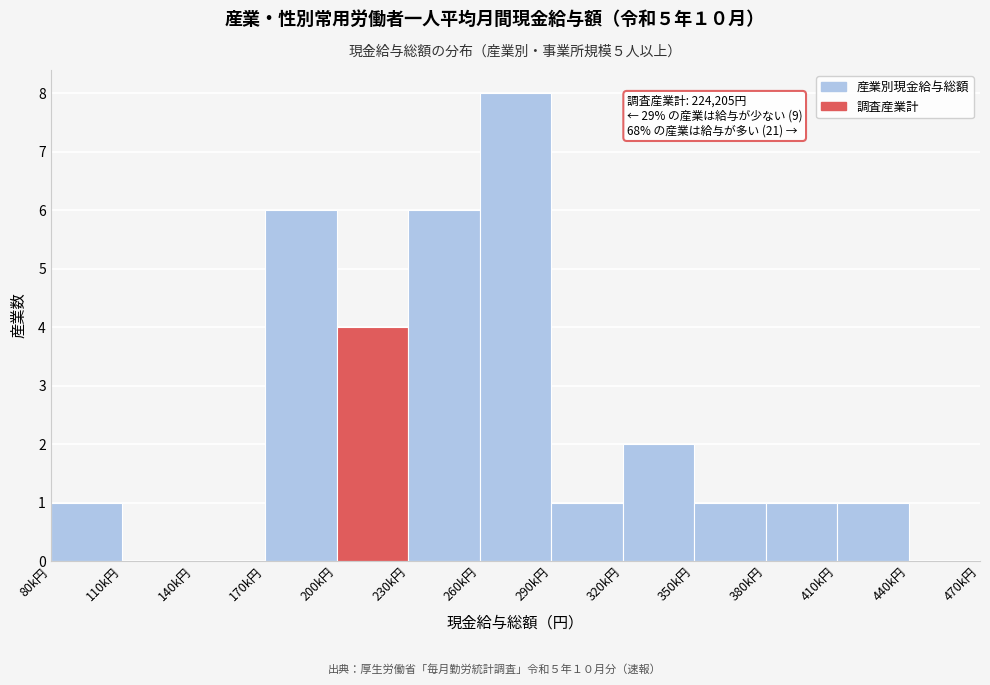

Reading left to right, extract all data points from this chart.

80k円=1	110k円=0	140k円=0	170k円=6	200k円=4	230k円=6	260k円=8	290k円=1	320k円=2	350k円=1	380k円=1	410k円=1	440k円=0